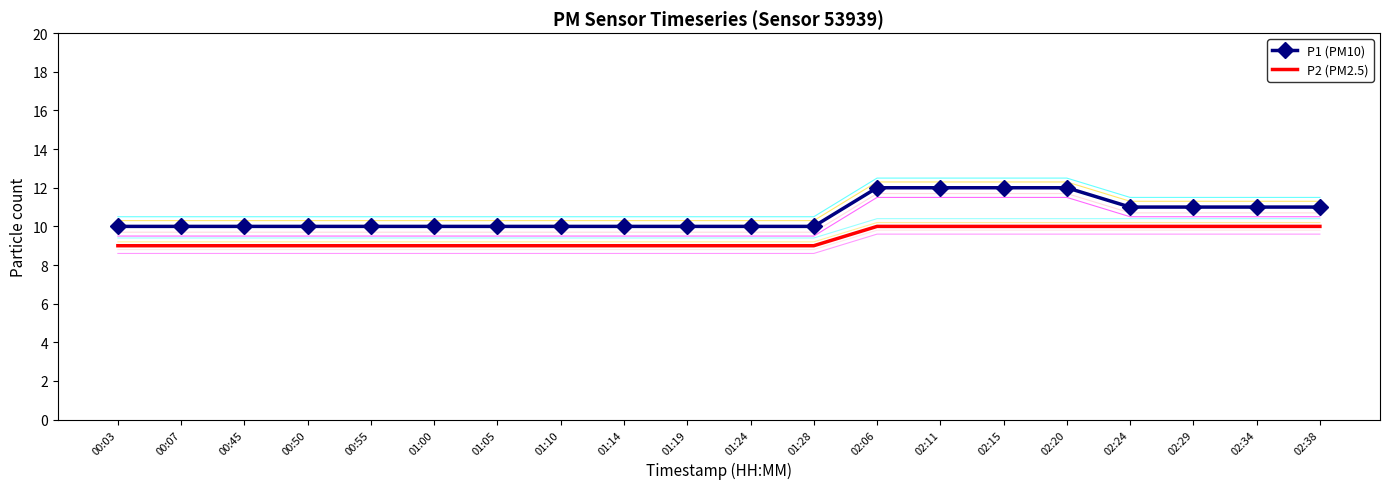

What is the approximate value of P2 (PM2.5) at 01:05?

9